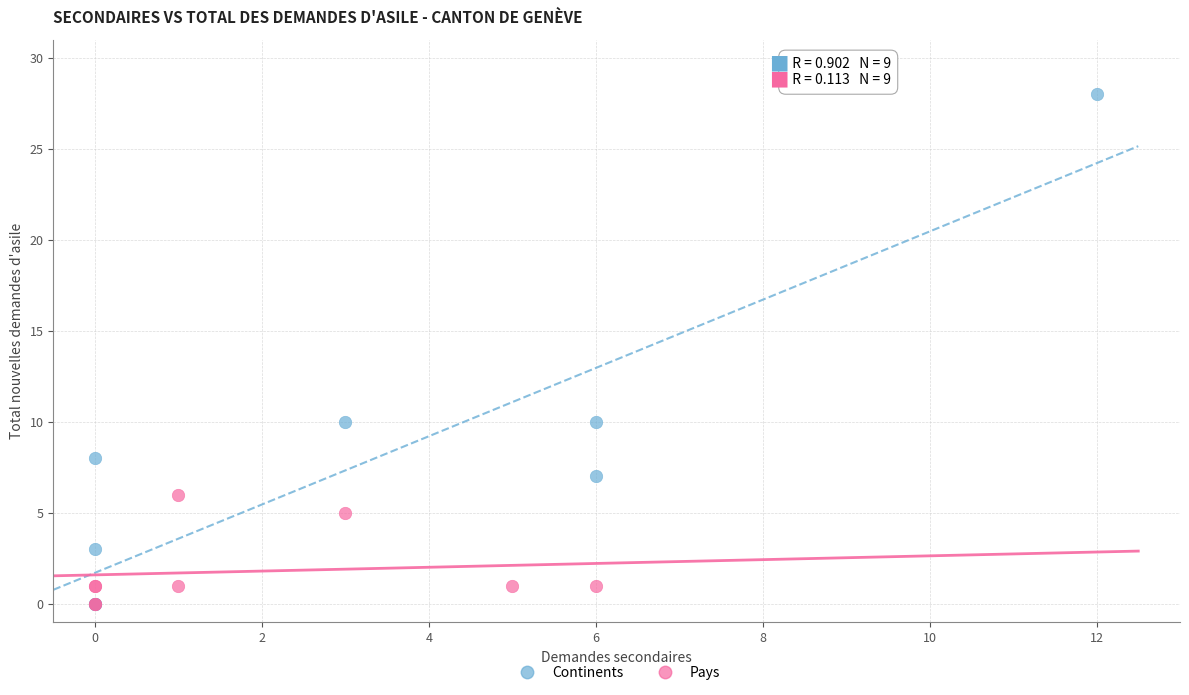

What are all the series names shown in the legend?

Continents, Pays